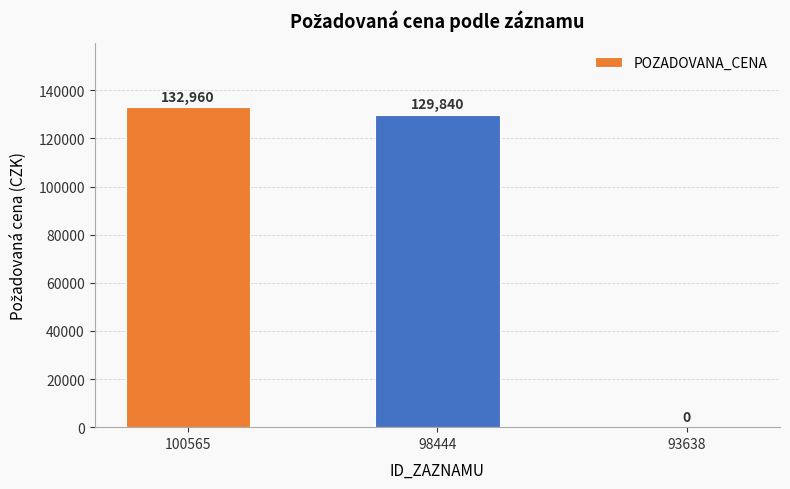

What is the approximate value at 100565?

132960